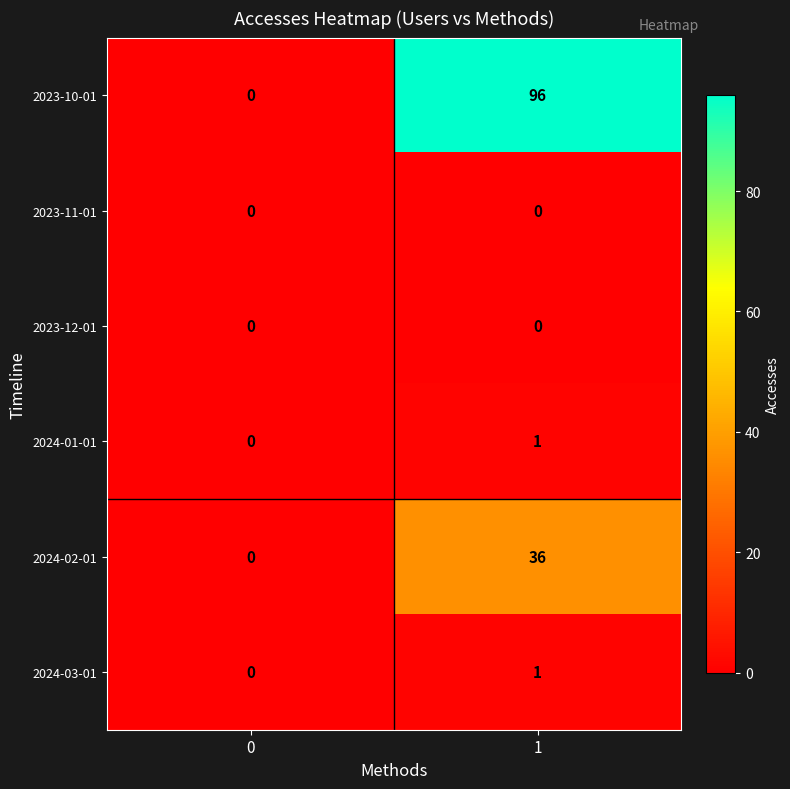

What is the maximum value shown in the chart?

96